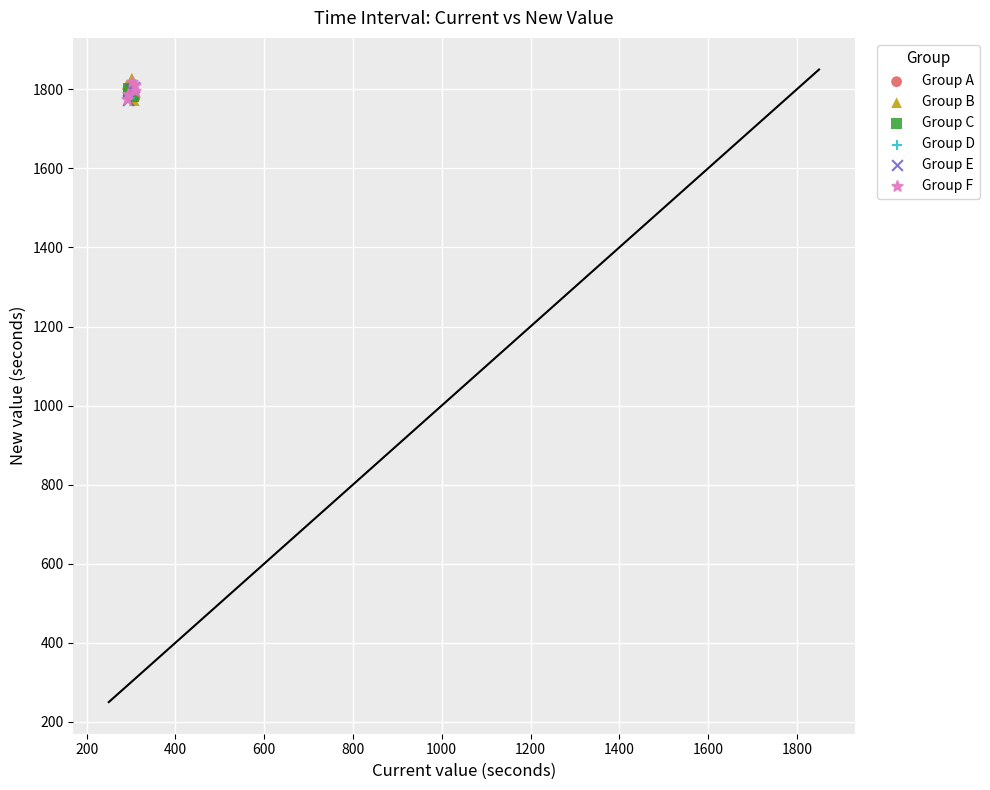

What are all the series names shown in the legend?

Group A, Group B, Group C, Group D, Group E, Group F